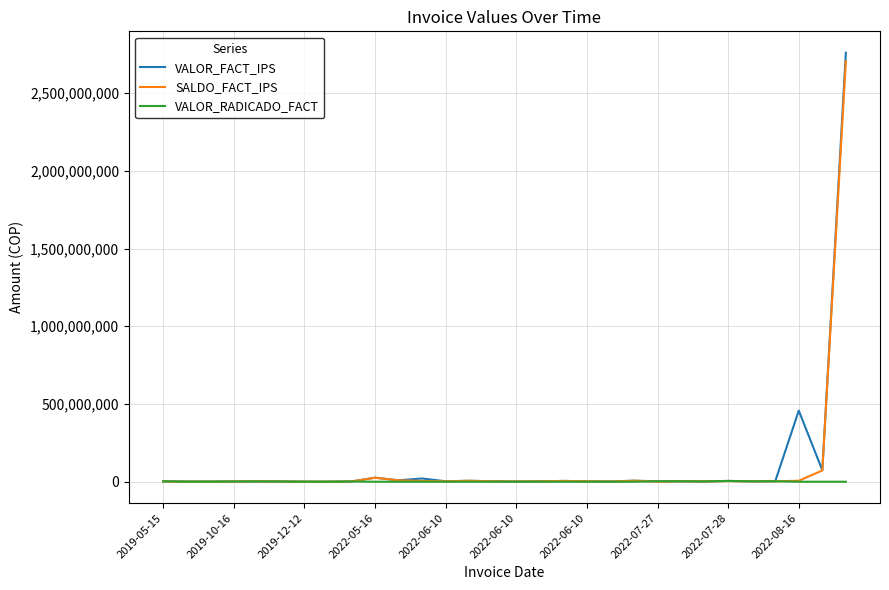

What is the highest value of the SALDO_FACT_IPS series?

2704591707